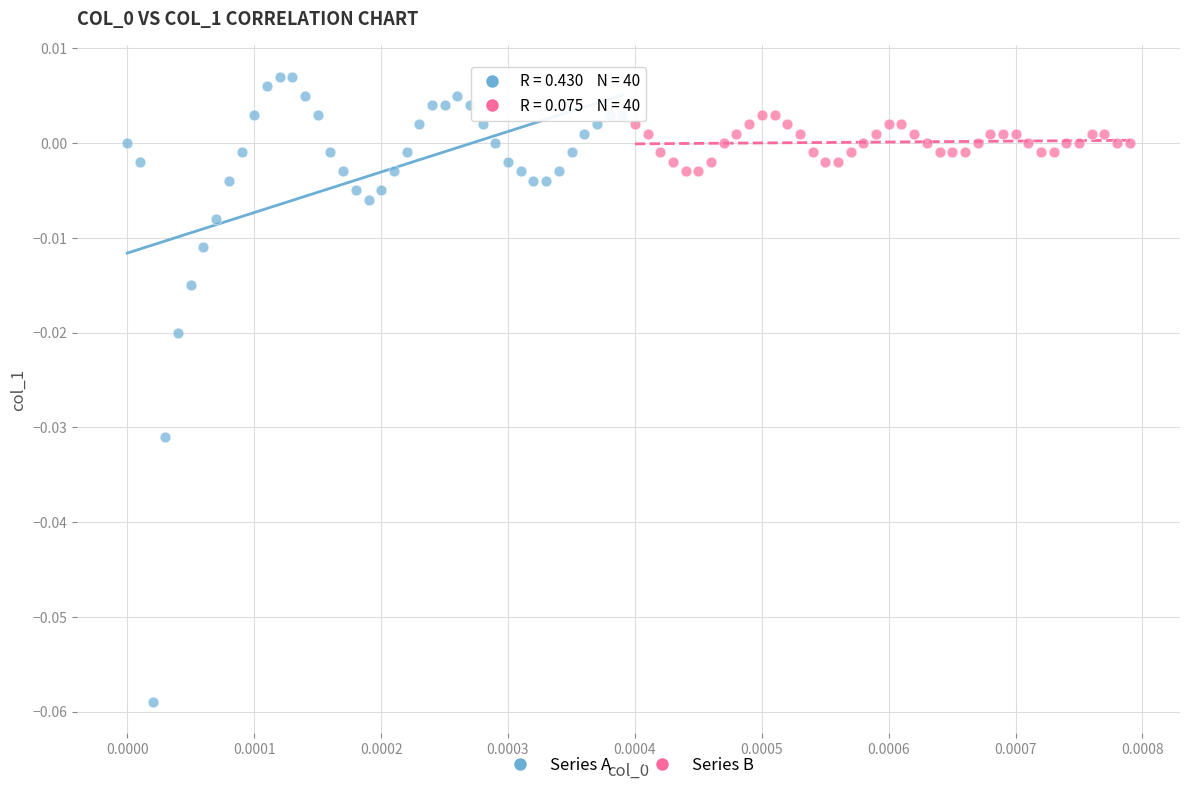

Which series contains the lowest Y value?

Series A